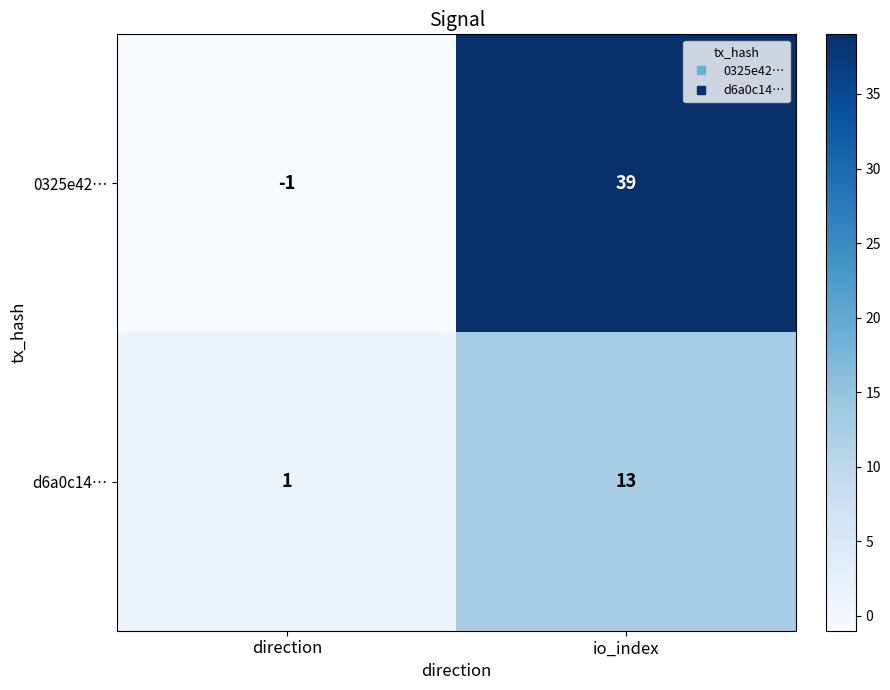

True or false: d6a0c14… has a value of 0 at direction.

False